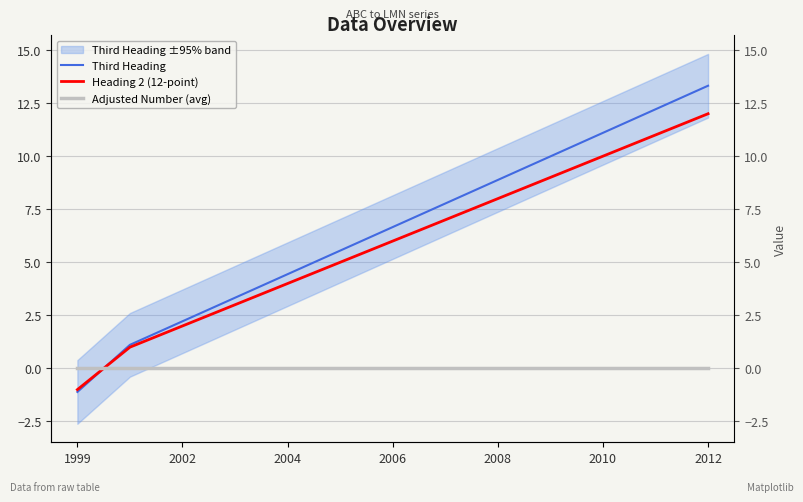

Reading left to right, list all the values displayed in this chart.

Third Heading: -1.1	1.1	2.2	3.3	4.4	5.5	6.7	7.8	8.9	10.0	11.1	12.2	13.3
Heading 2 (12-point): -1.0	1.0	2.0	3.0	4.0	5.0	6.0	7.0	8.0	9.0	10.0	11.0	12.0
Adjusted Number (avg): 0.0	0.0	0.0	0.0	0.0	0.0	0.0	0.0	0.0	0.0	0.0	0.0	0.0